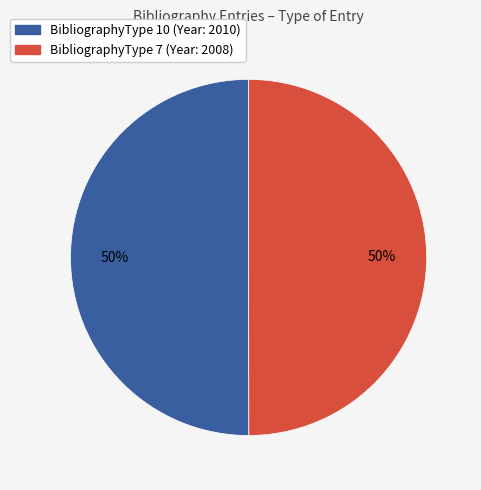

To the nearest percent, what is the average slice percentage?

50%